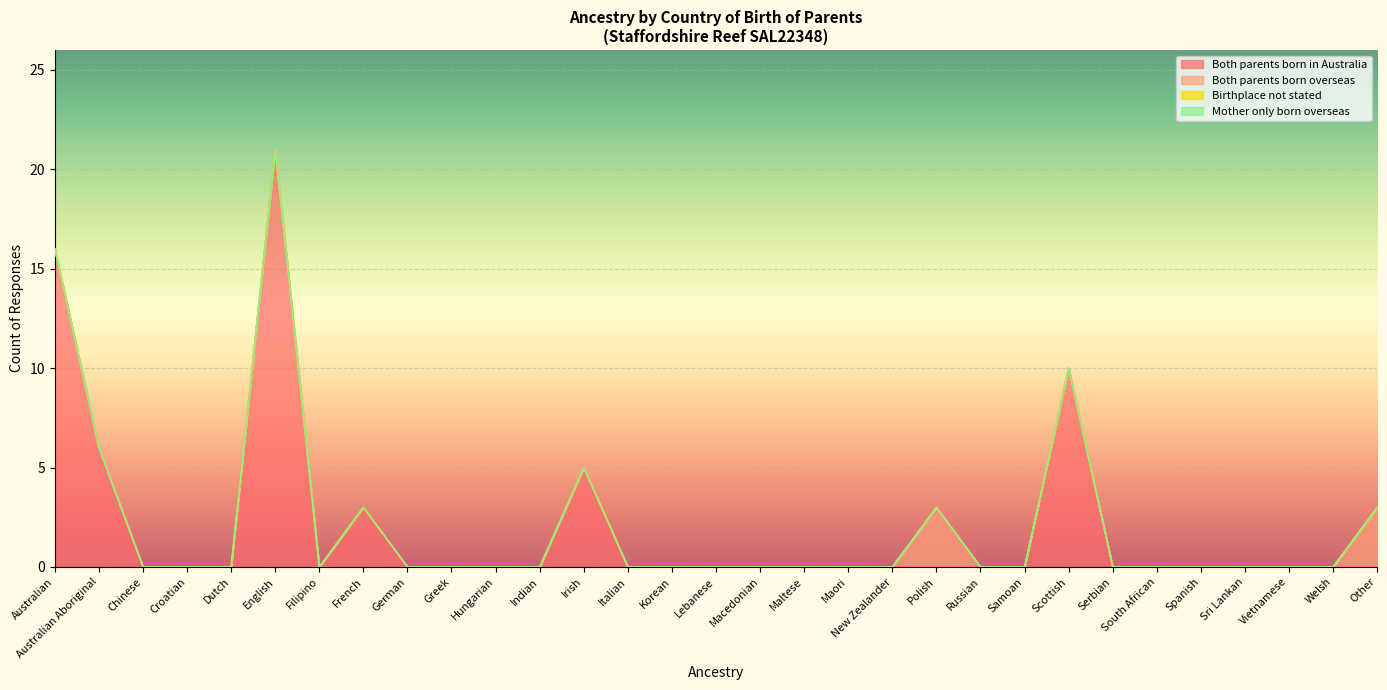

True or false: Birthplace not stated and Both parents born in Australia cross at least once.

False